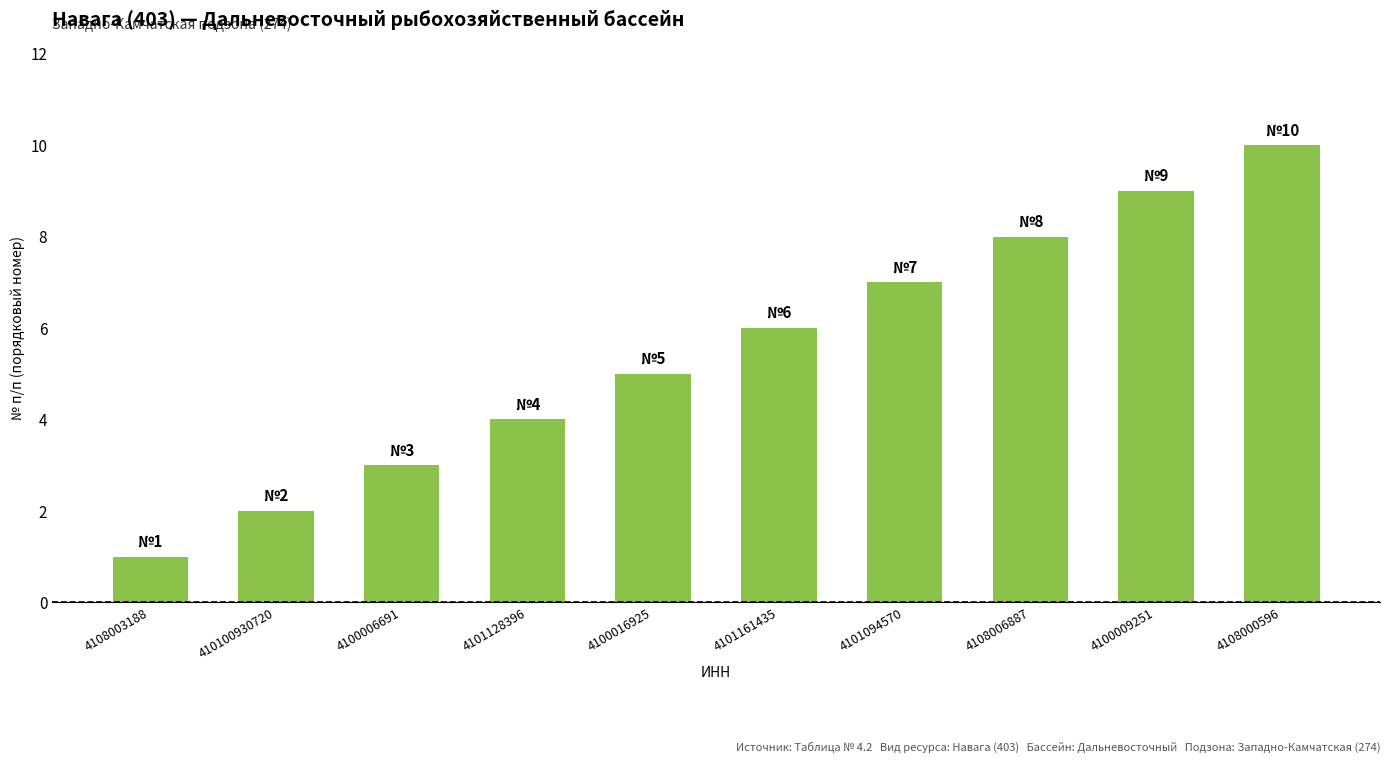

How many data points does each series have?

10